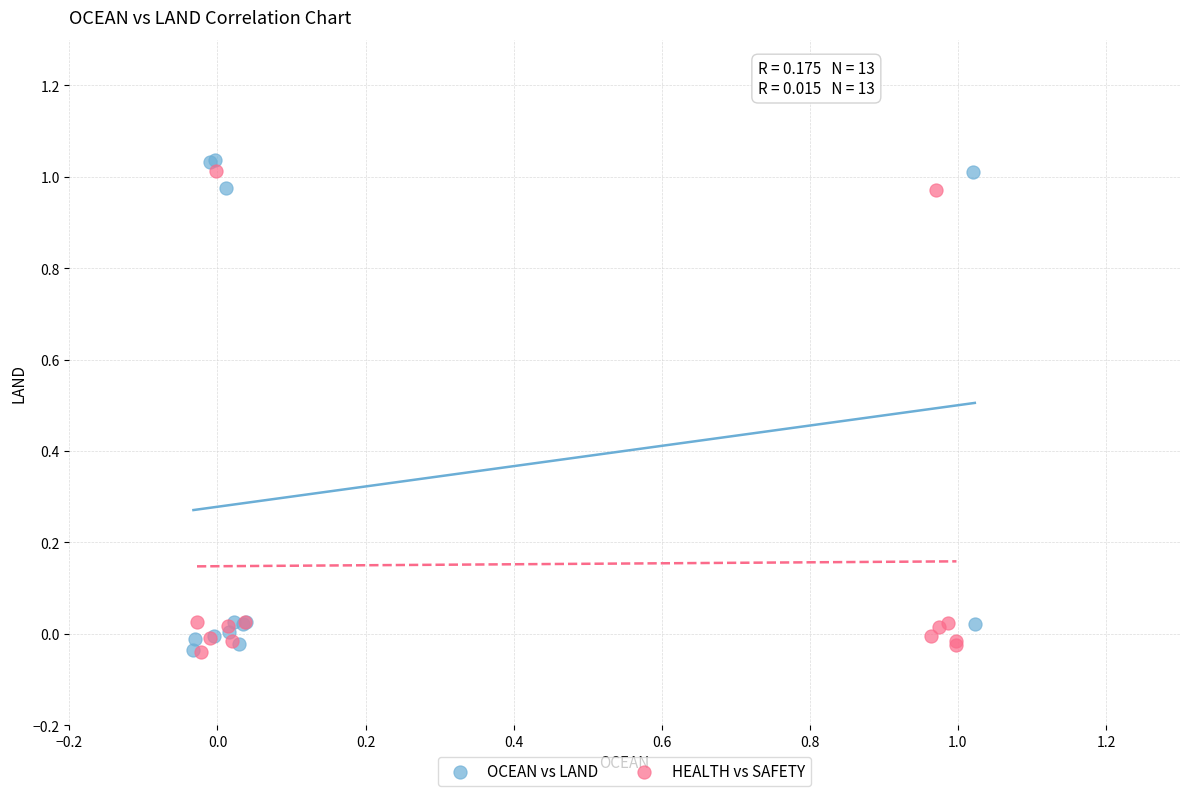

Which series contains the highest Y value?

OCEAN vs LAND